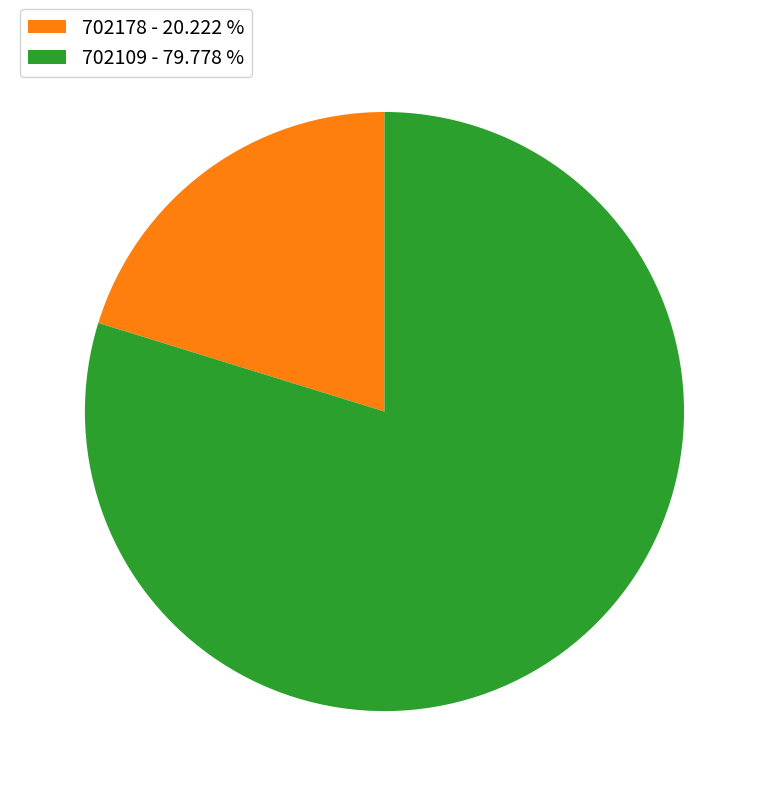

What is the largest slice in the pie chart?

702109